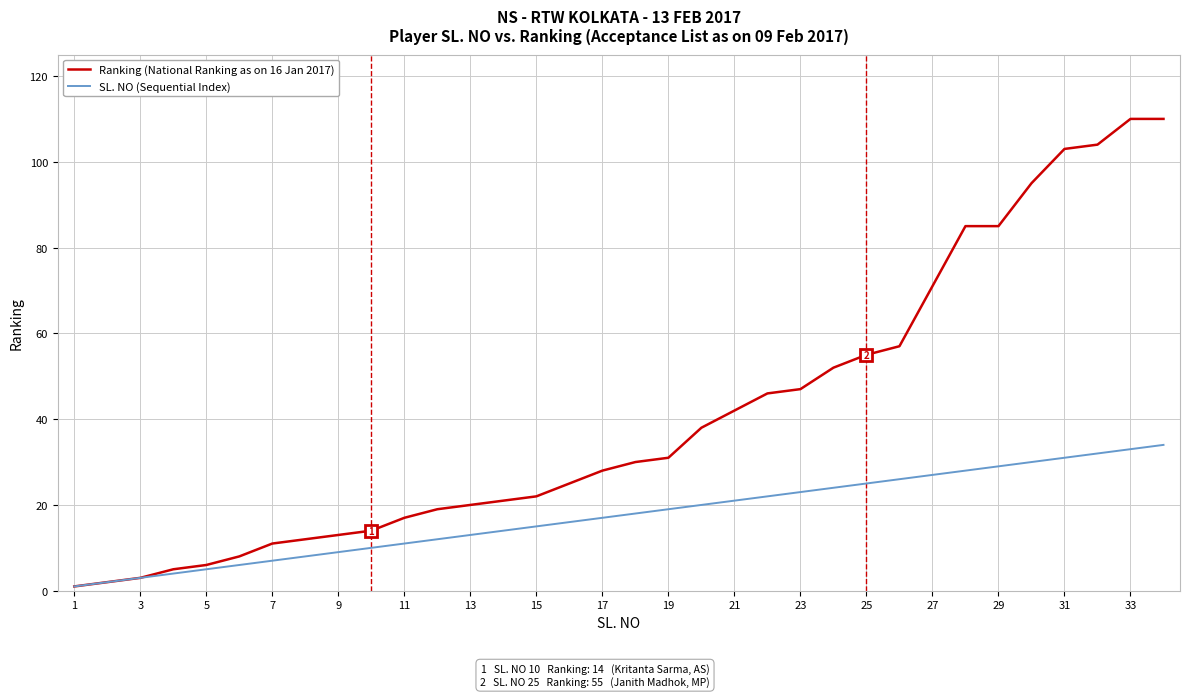

Rank the series by their average value, from lowest to highest.

SL. NO (Sequential Index), Ranking (National Ranking as on 16 Jan 2017)